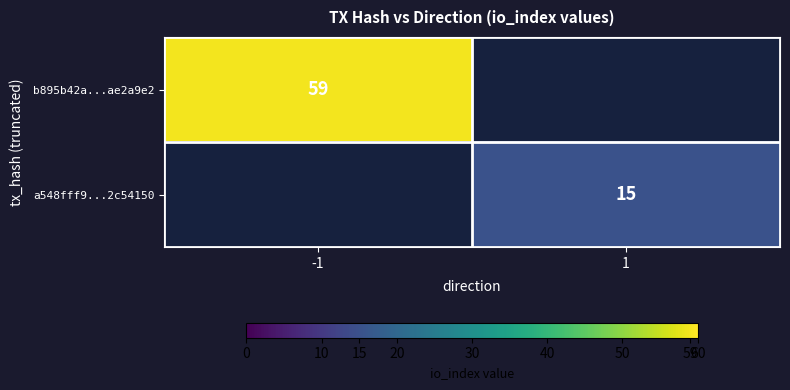

The value of b895b42a...ae2a9e2 at -1 is 59. True or false?

True